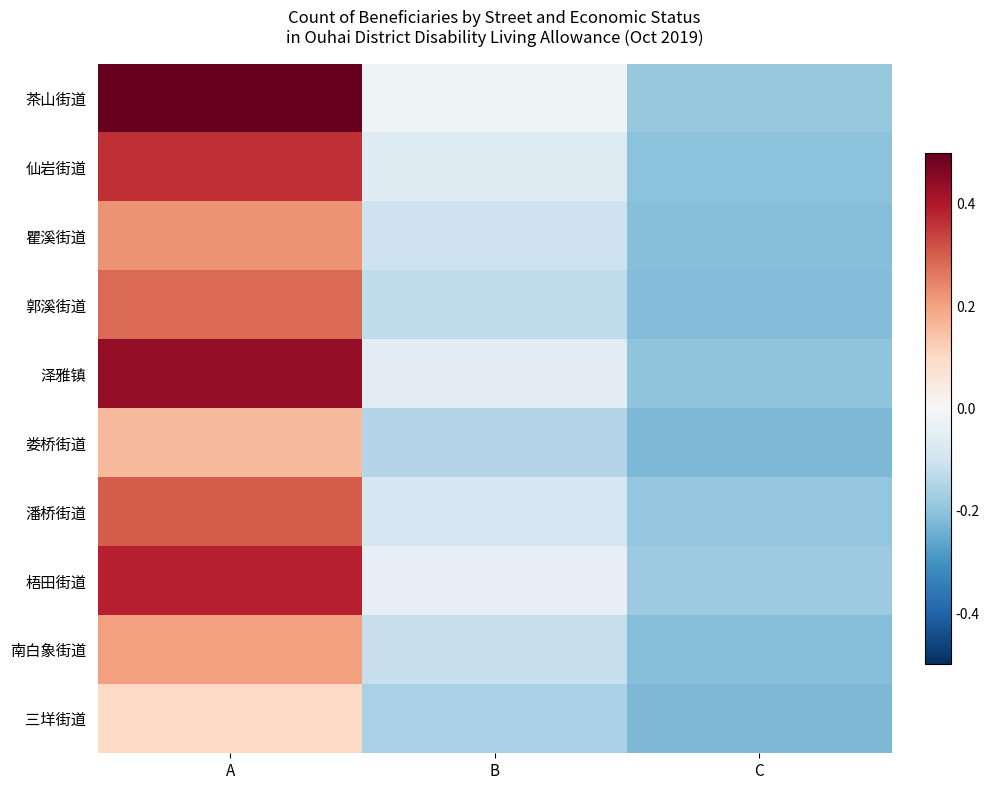

How many 潘桥街道 values are between 0 and 1?

1